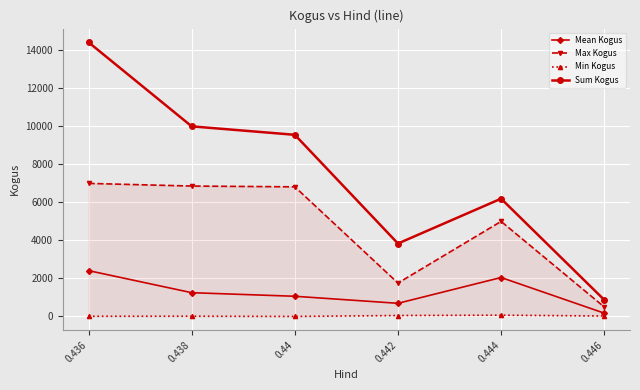

What is the spread (max minus min) of values at 0.442?

3787.0